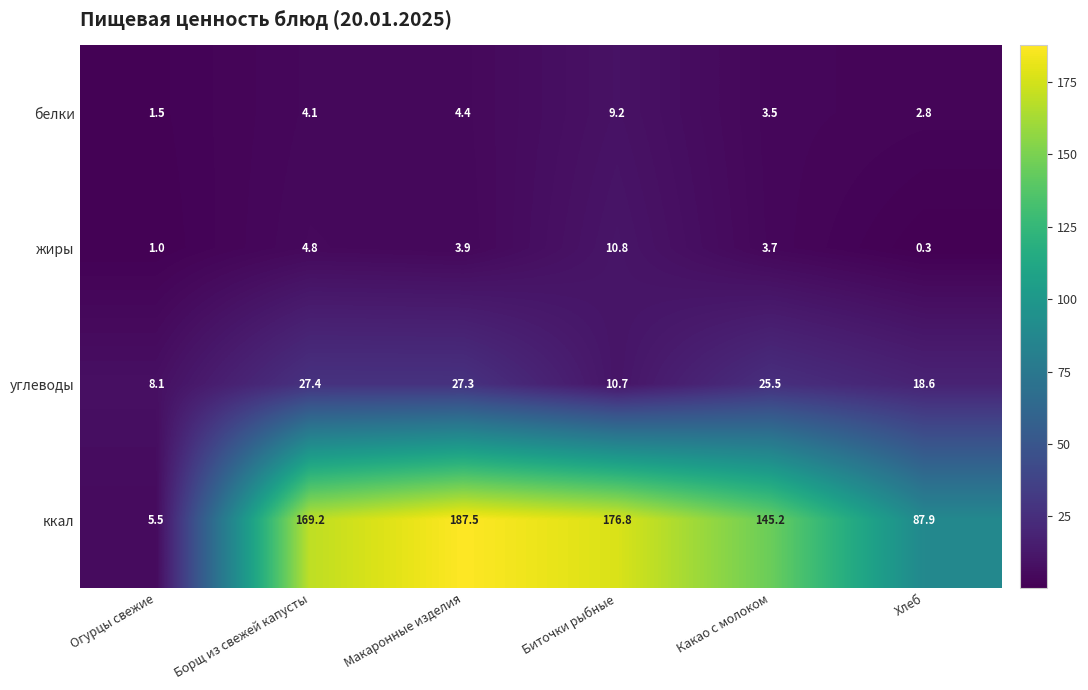

Which series has the widest spread of values?

ккал